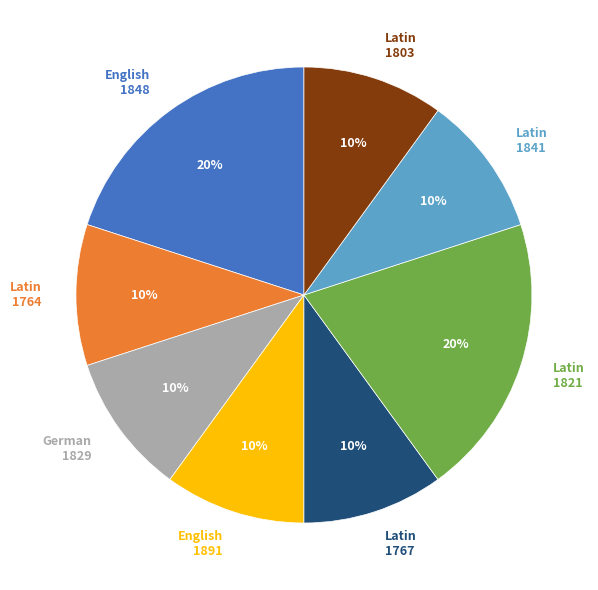

To the nearest percent, what is the average slice percentage?

12%